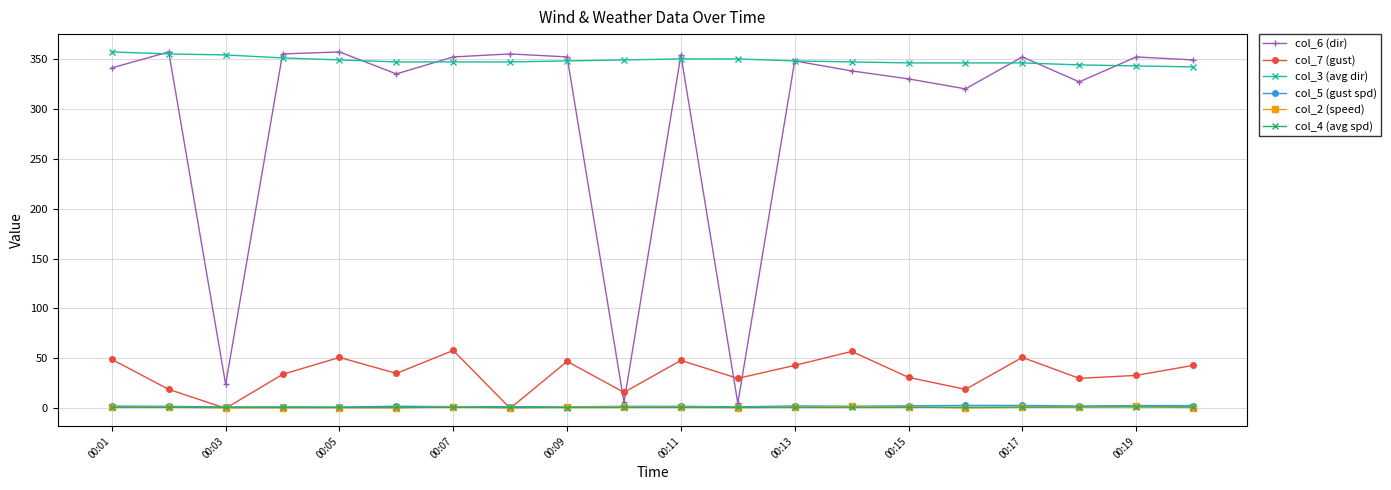

True or false: col_7 (gust) and col_3 (avg dir) cross at least once.

False